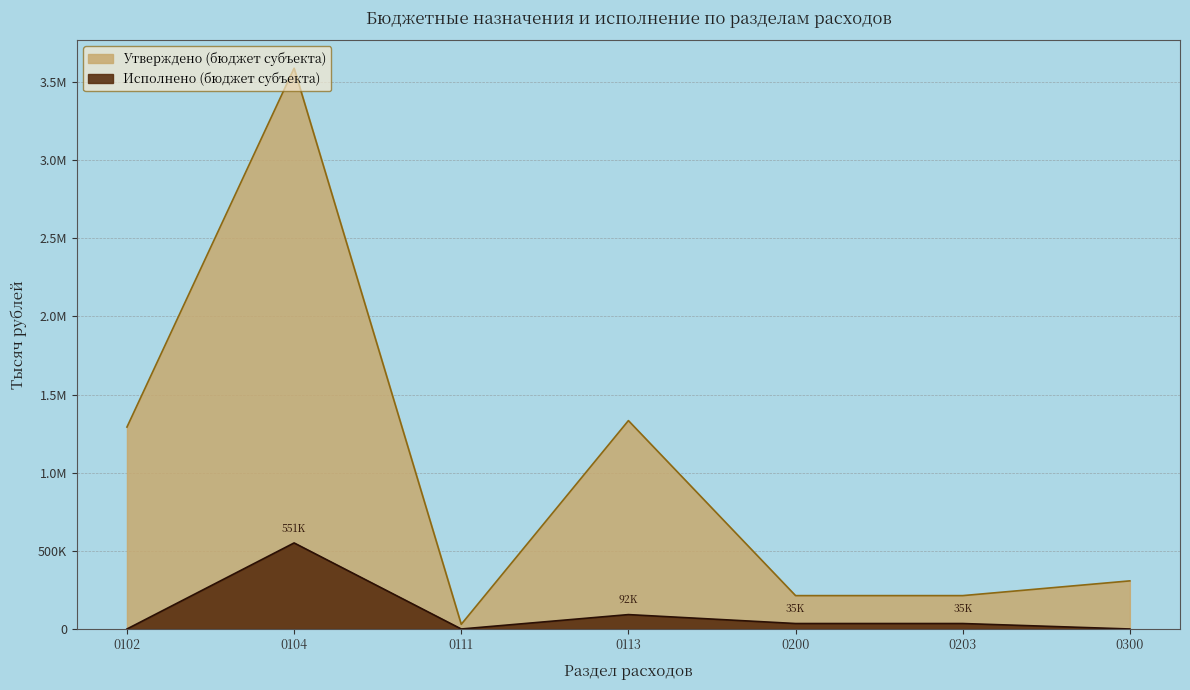

True or false: Исполнено (бюджет субъекта) has more than 0 points higher than both neighbors.

True